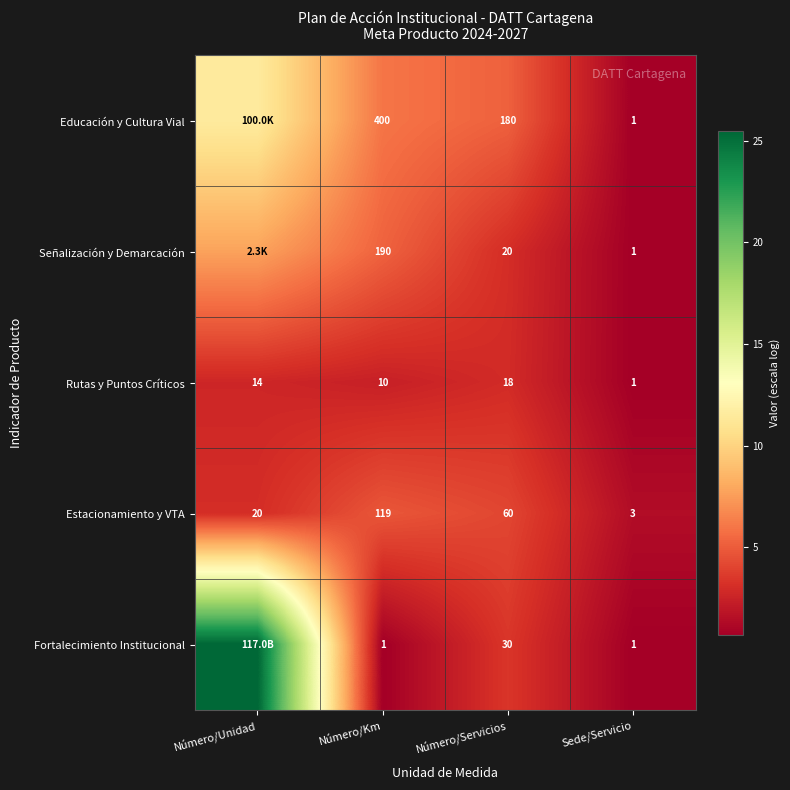

Rank the series at Número/Servicios from lowest to highest value.

Rutas y Puntos Críticos, Señalización y Demarcación, Fortalecimiento Institucional, Estacionamiento y VTA, Educación y Cultura Vial